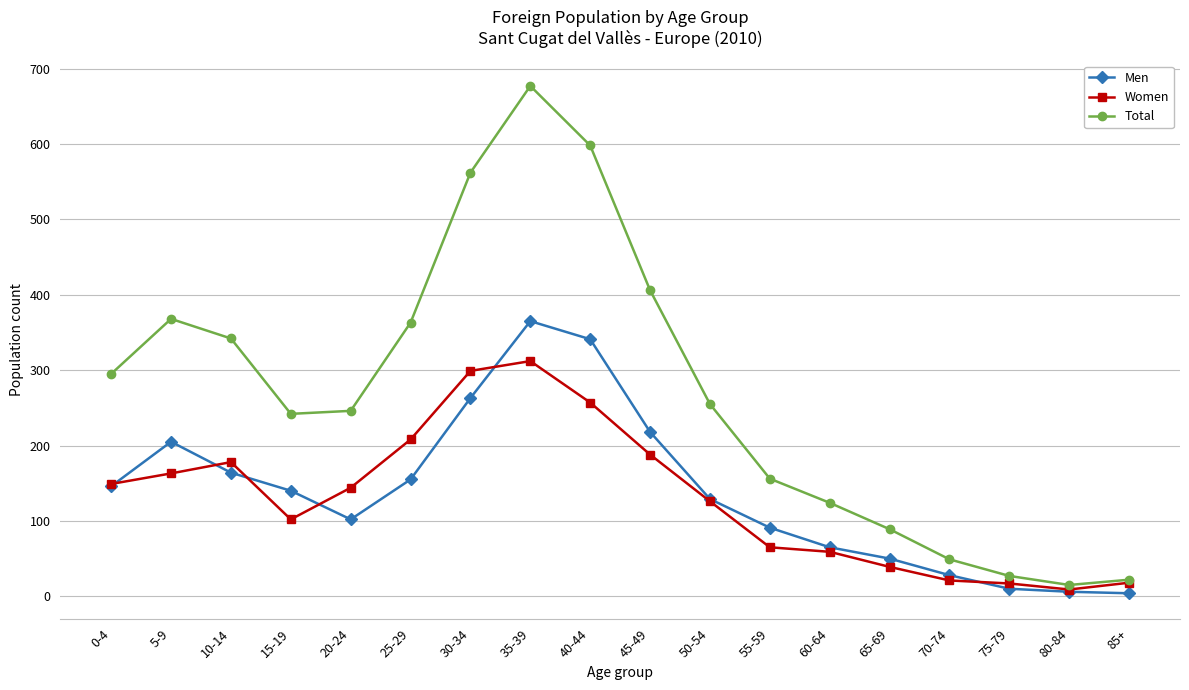

At which category is the sum across all series the highest?

35-39